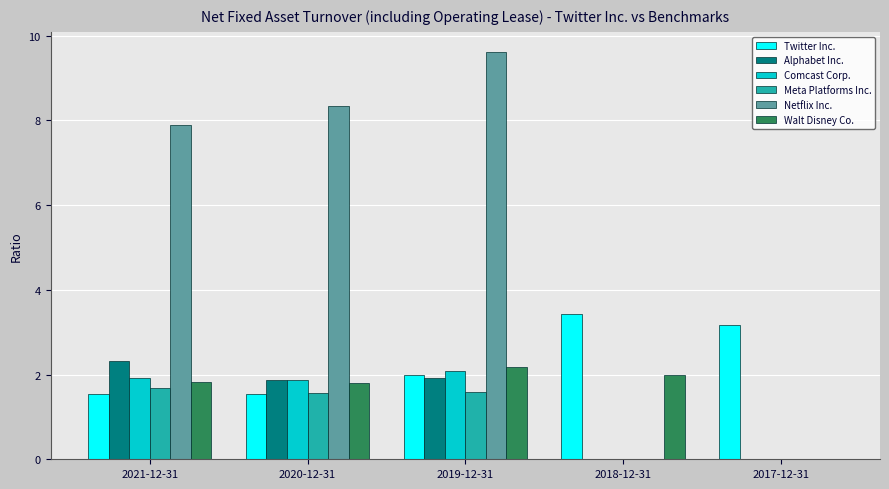

Are the bars grouped side by side (vs. stacked)?

Yes